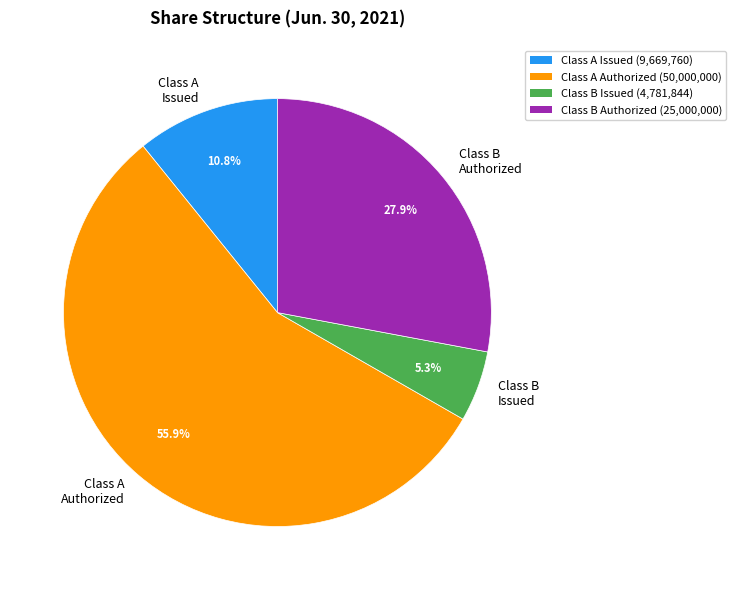

Combined, do Class A Issued and Class B Issued account for over 50%?

No